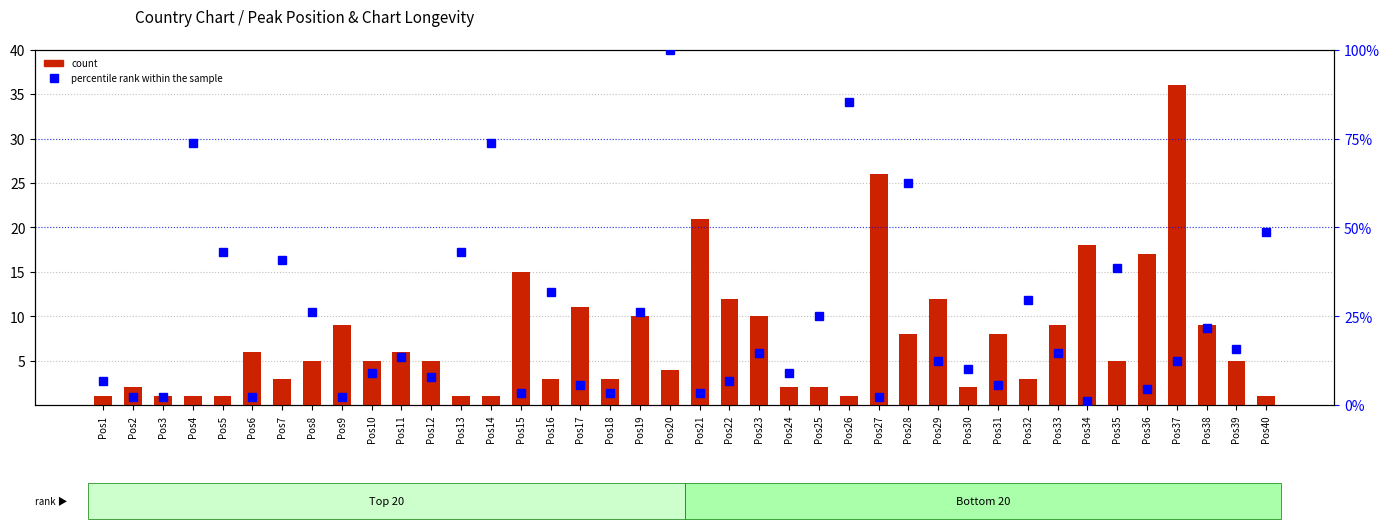

Rank the series by their maximum value, from highest to lowest.

percentile rank within the sample, count